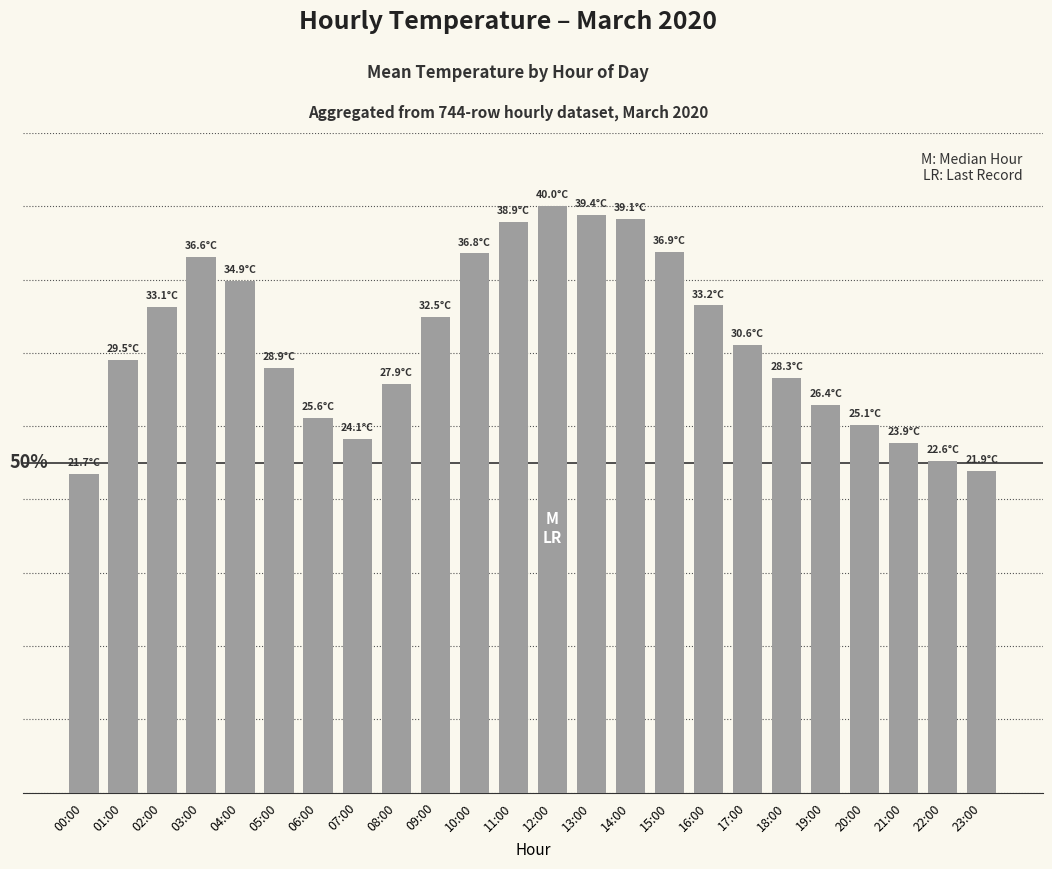

Which label corresponds to the smallest value in the chart?

00:00